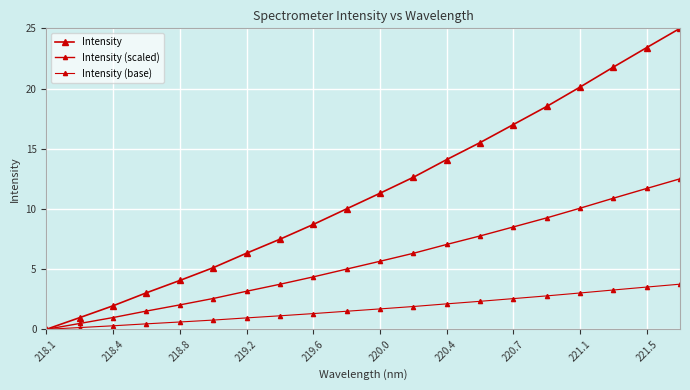

How many distinct data groups are displayed?

3